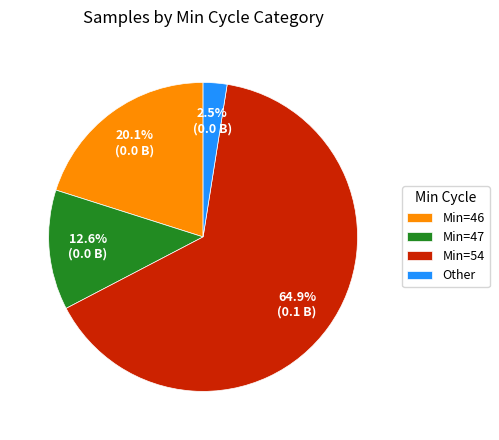

Which slice is the smallest?

Other